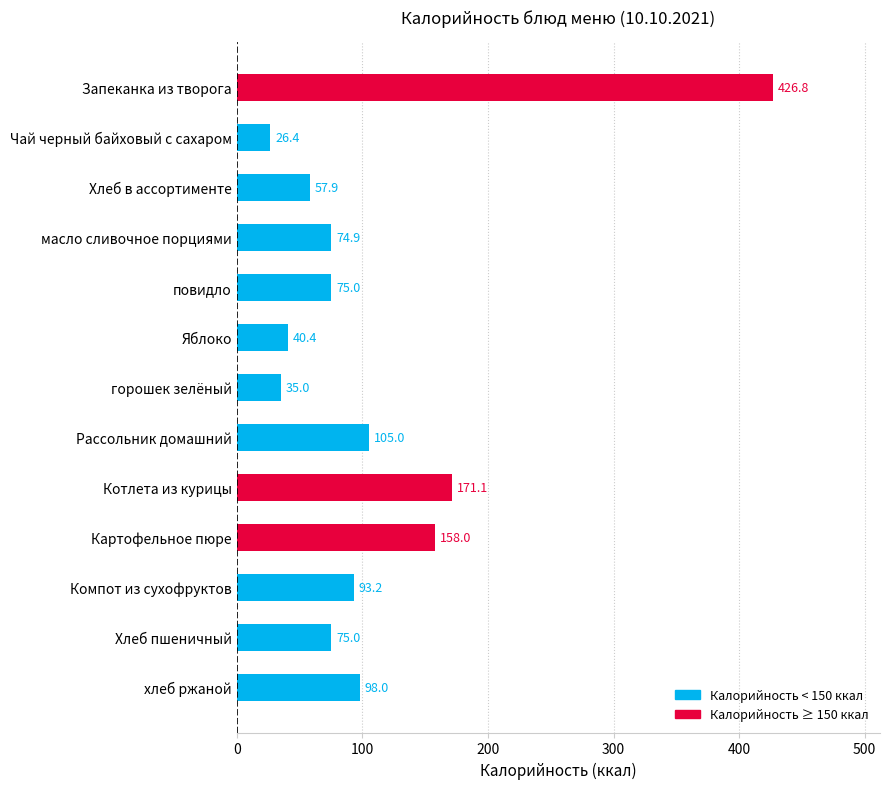

What position from the top is масло сливочное порциями?

4